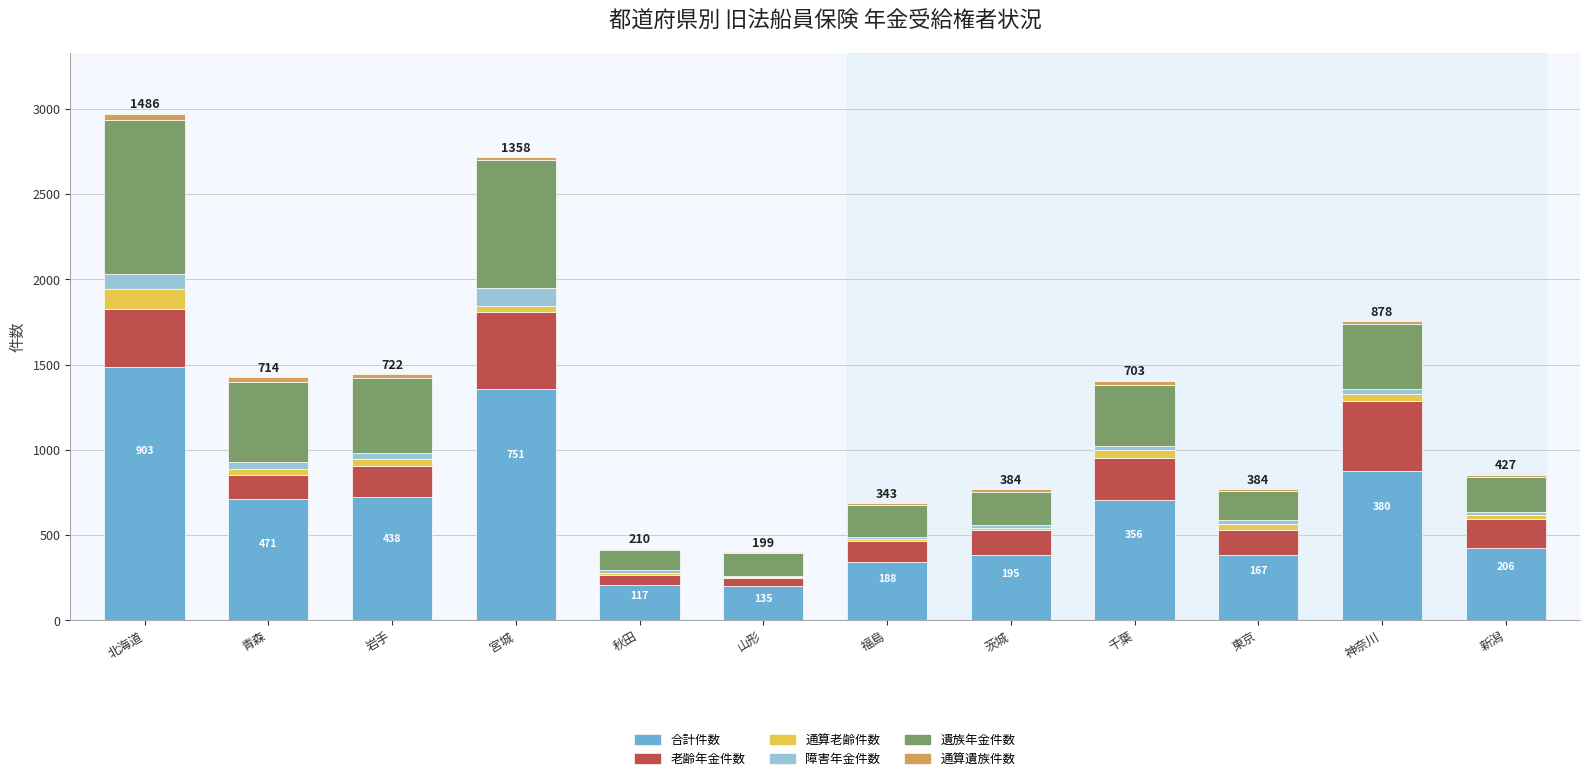

At which label is 合計件数 closest to 842?

神奈川